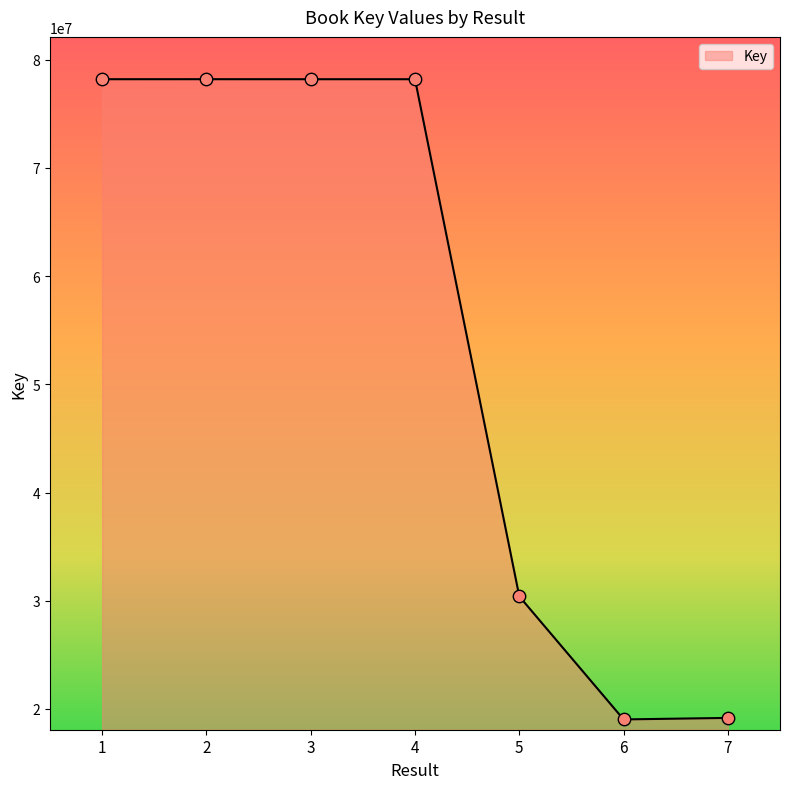

What is the change in value from 3 to 6?

-59163176